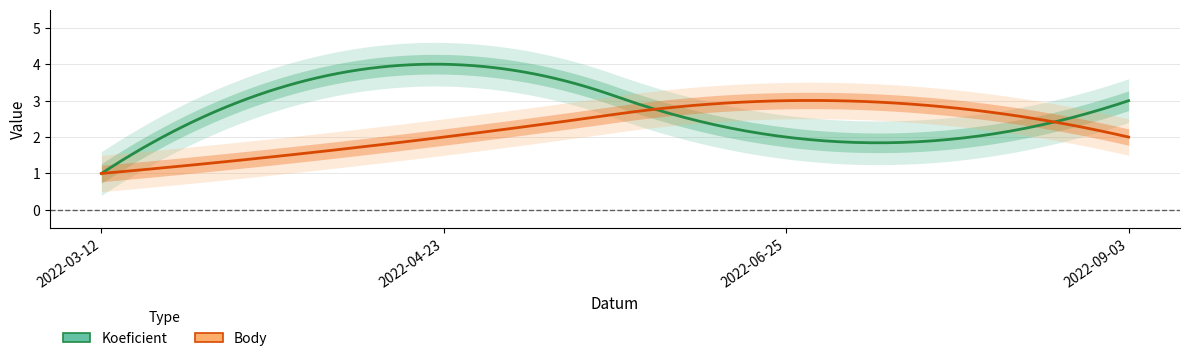

What is the average value of the Koeficient series?

2